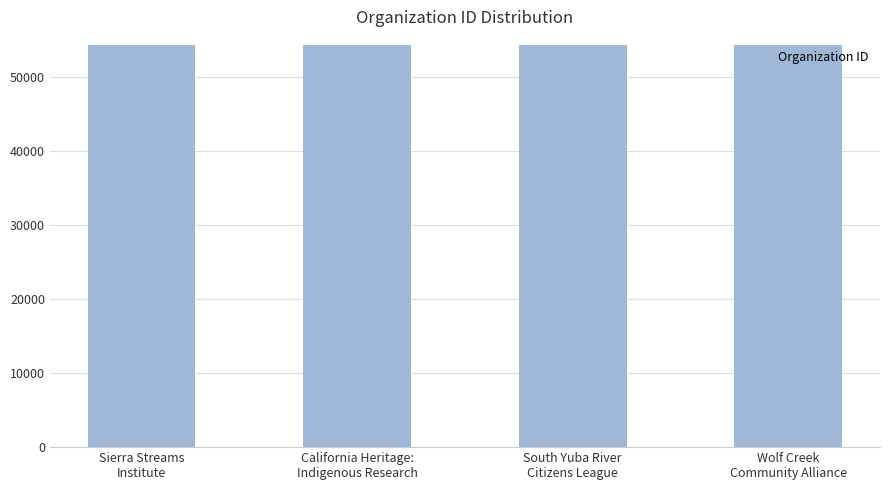

Does the chart contain any negative values?

No